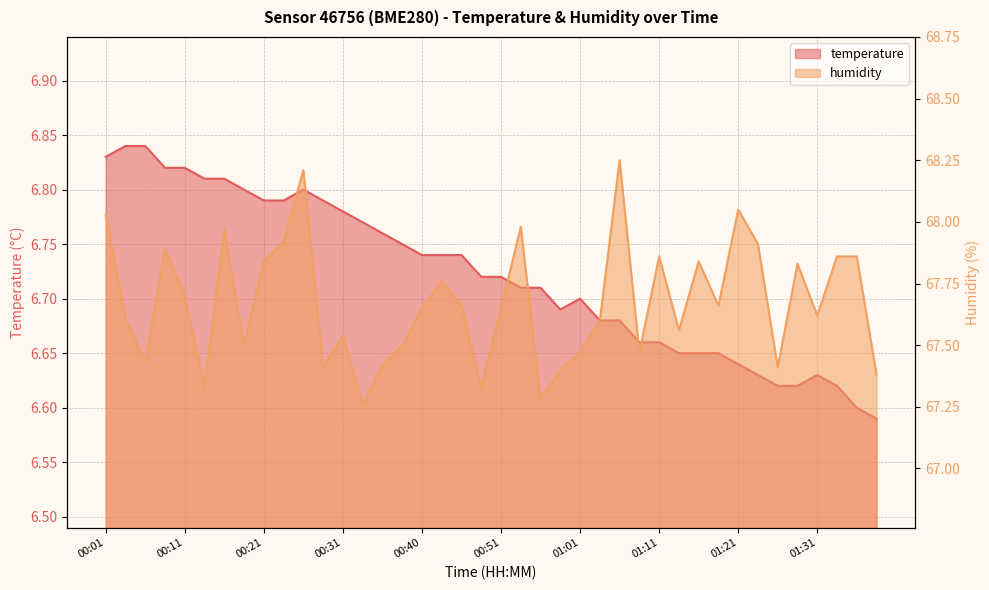

What position from the left is 01:26?

35